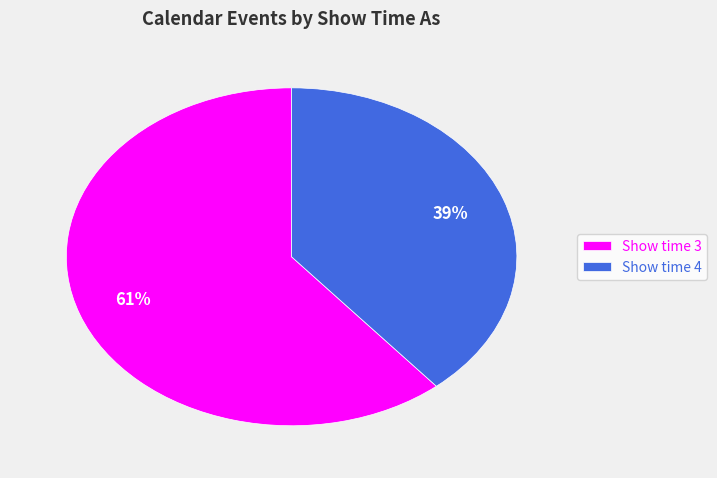

What percentage is the Show time 4 slice, to the nearest percent?

39%